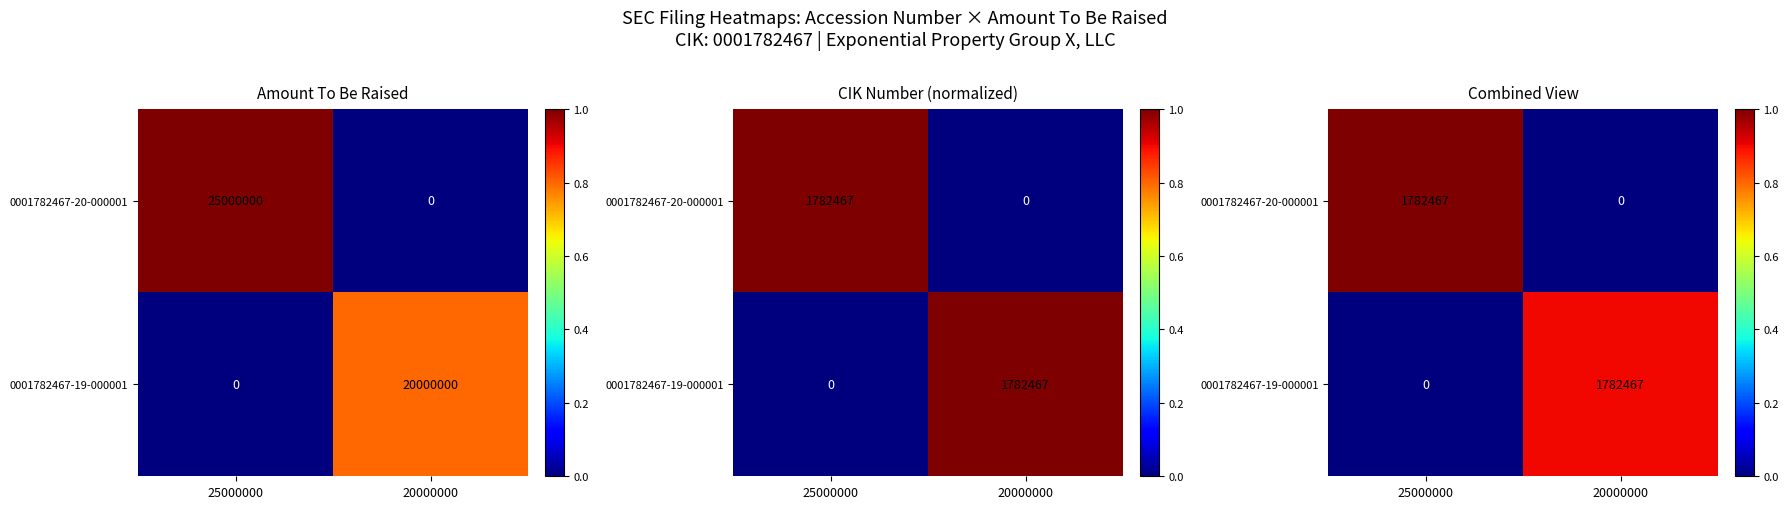

How many values in the 0001782467-20-000001 series are below 1?

1